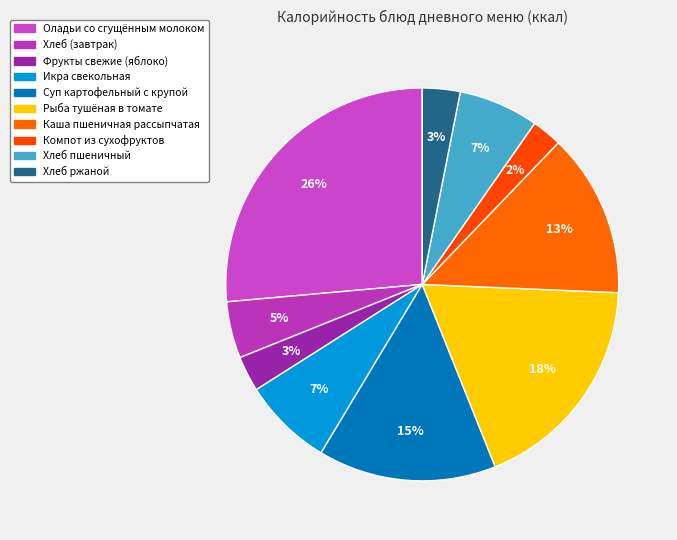

Is there any slice that represents more than half of the pie?

No